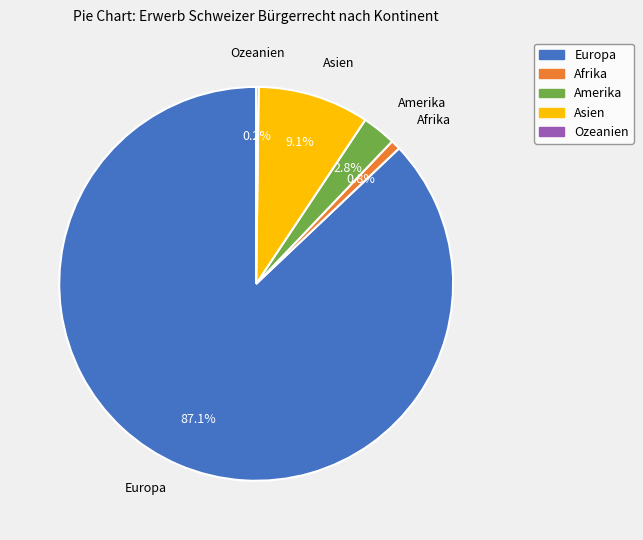

To the nearest percent, what is the difference between the Amerika and Asien slice percentages?

6%